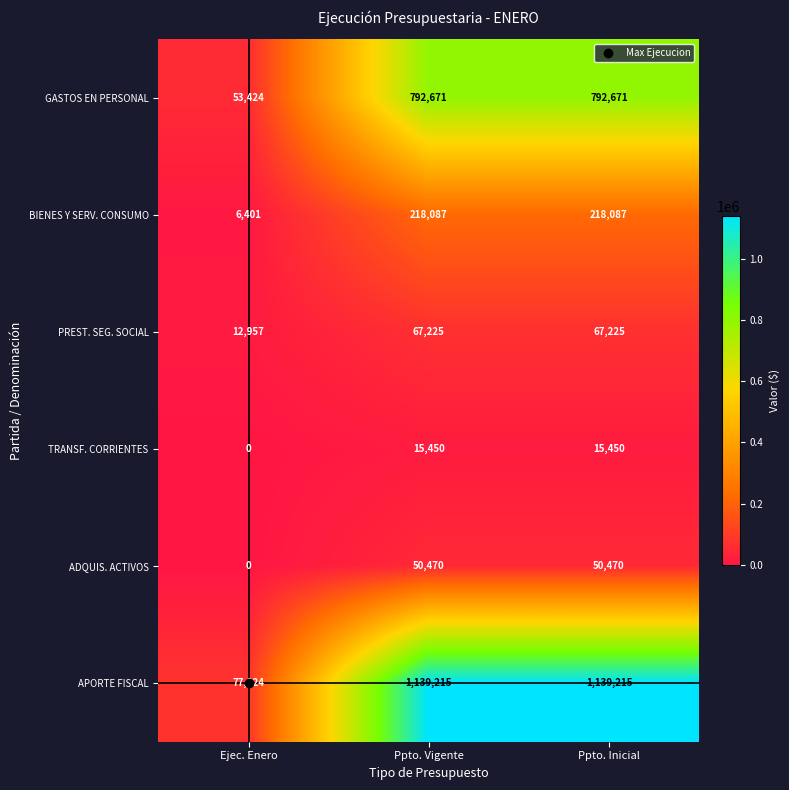

What is the sum of all TRANSF. CORRIENTES values?

30900